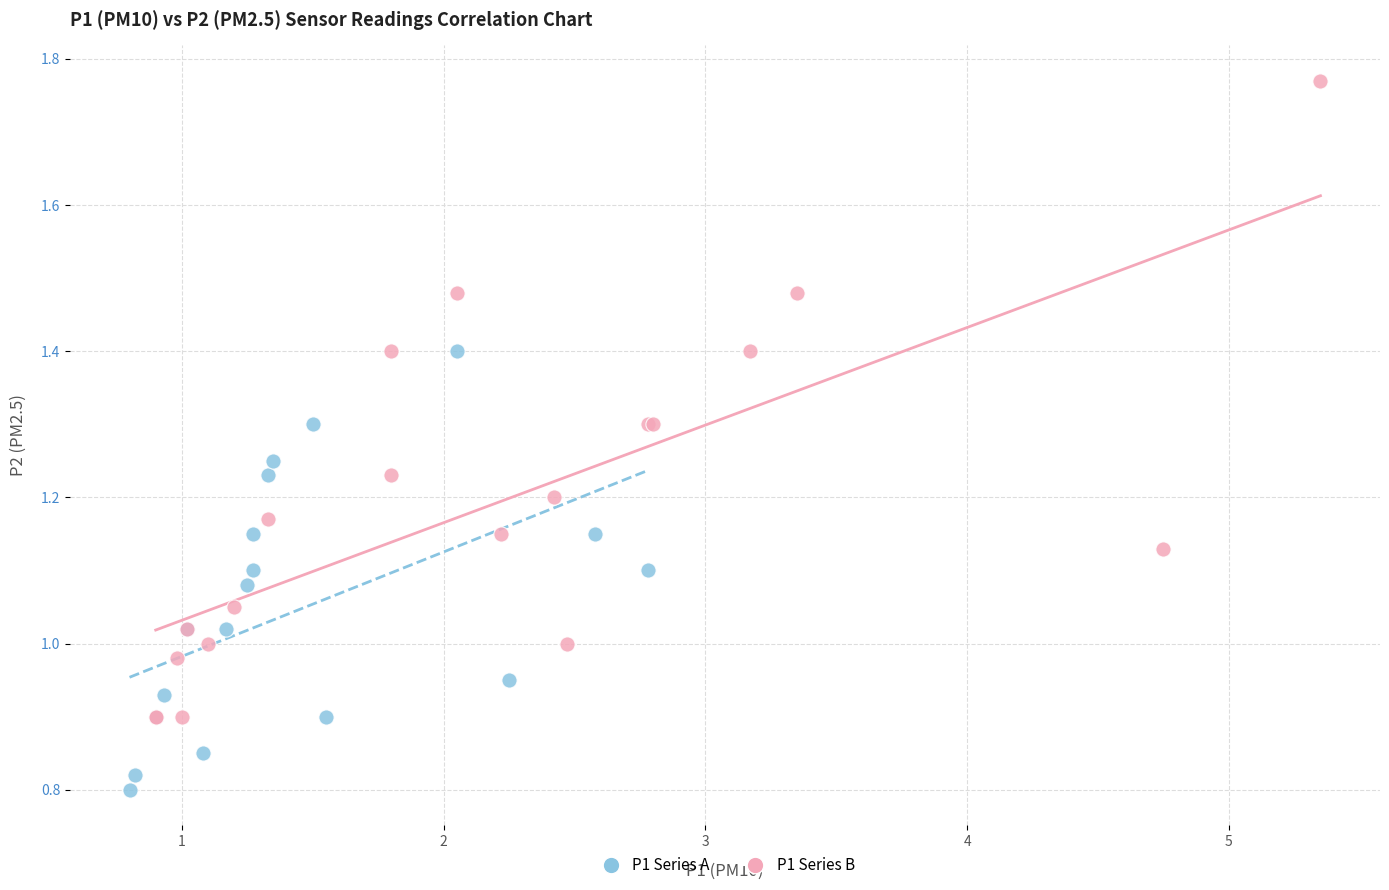

Which series has the largest Y range (max minus min)?

P1 Series B